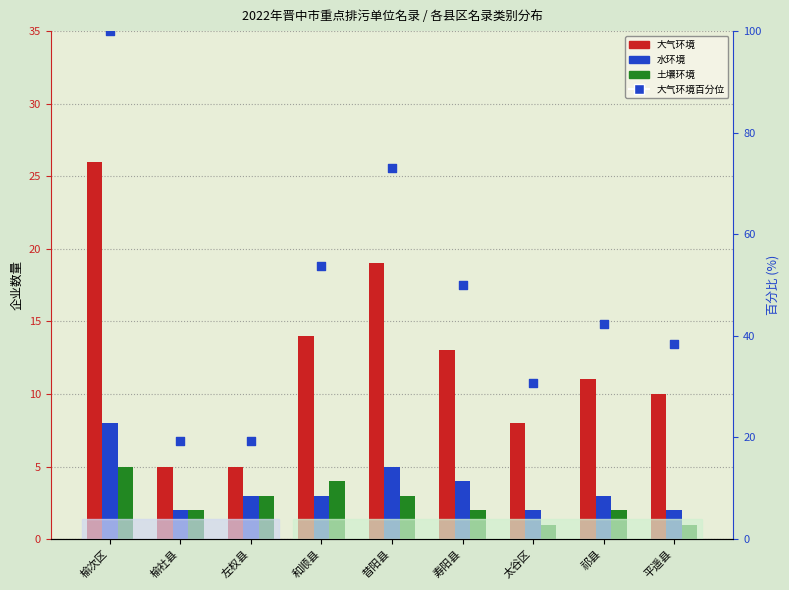

At how many categories does at least one series exceed 87?

1